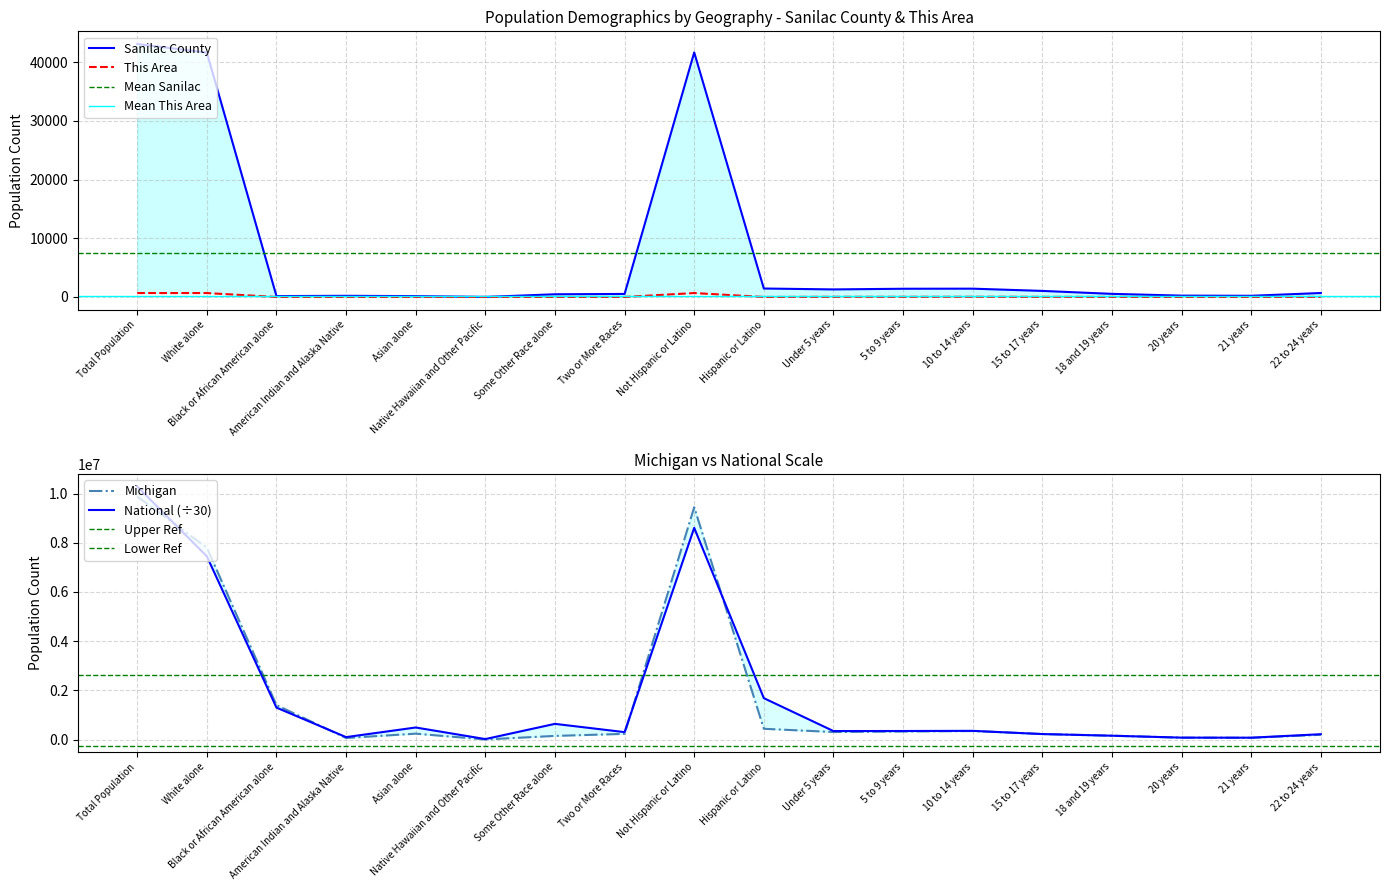

What is the difference between the This Area values at Some Other Race alone and White alone?

664.0